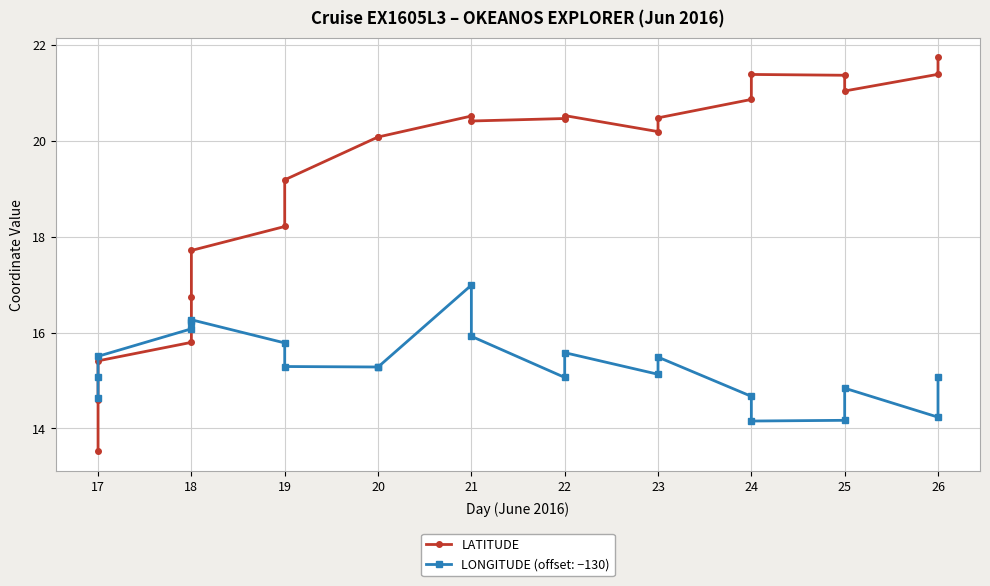

What is the difference between the maximum and minimum values in the LONGITUDE (offset: −130) series?

2.8